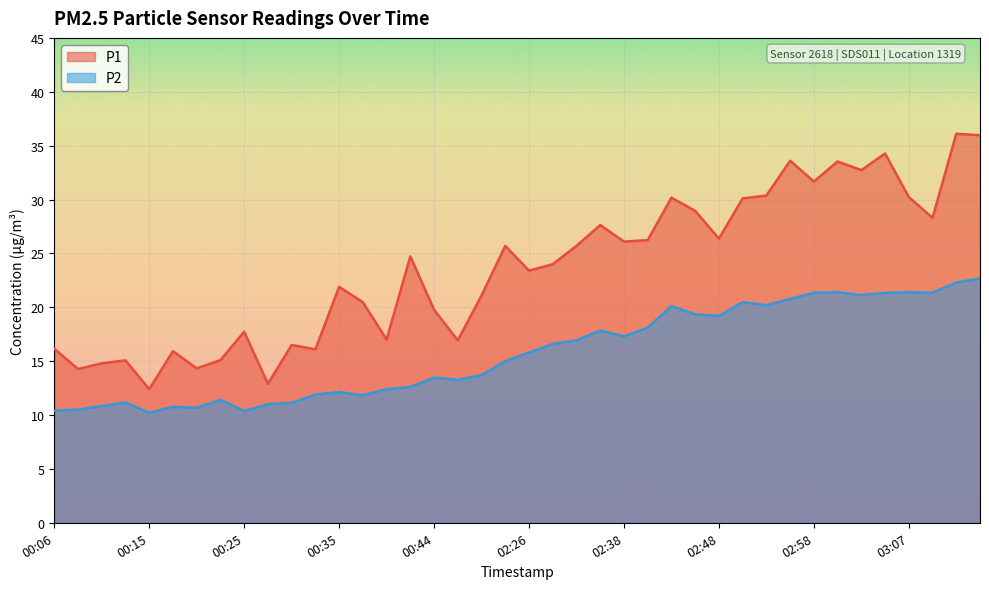

What is the maximum value shown in the chart?

36.1